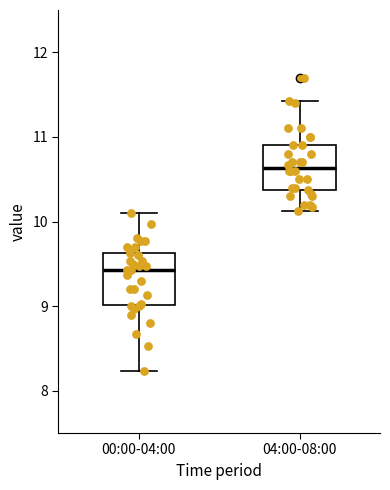

Reading left to right, read every box against the y-axis: the position of its median line, the range the box covers, and the ends of its whiskers. The values are not printed on the chart, so give them approximately, as read against the axis.

00:00-04:00: median 9.4, box 9.0 to 9.6, whiskers 8.2 to 10.1
04:00-08:00: median 10.6, box 10.4 to 10.9, whiskers 10.1 to 11.4